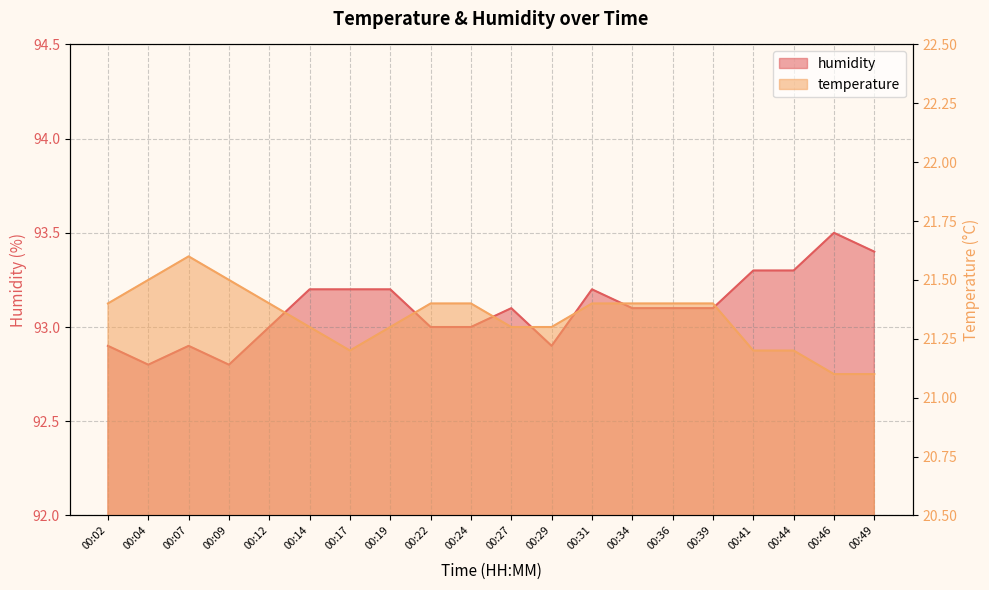

How many lines are shown in the chart?

2